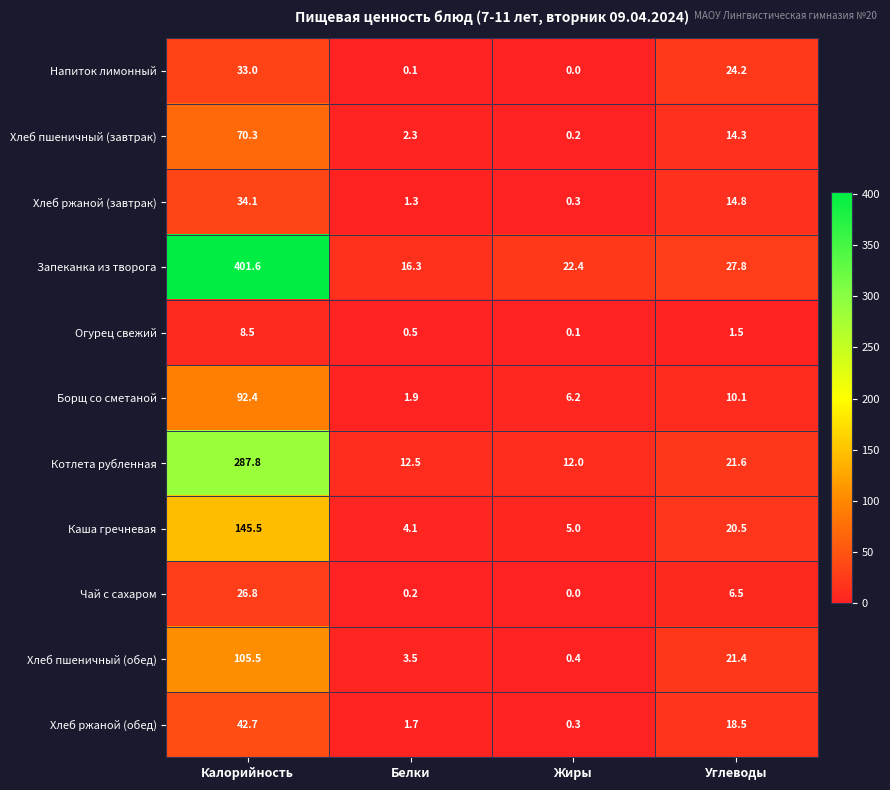

What is the difference between the second highest and minimum values in the Хлеб пшеничный (обед) series?

21.0